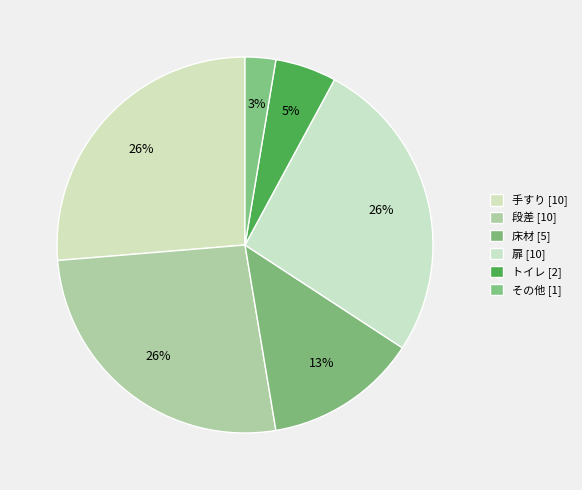

Is there a majority slice in this chart?

No